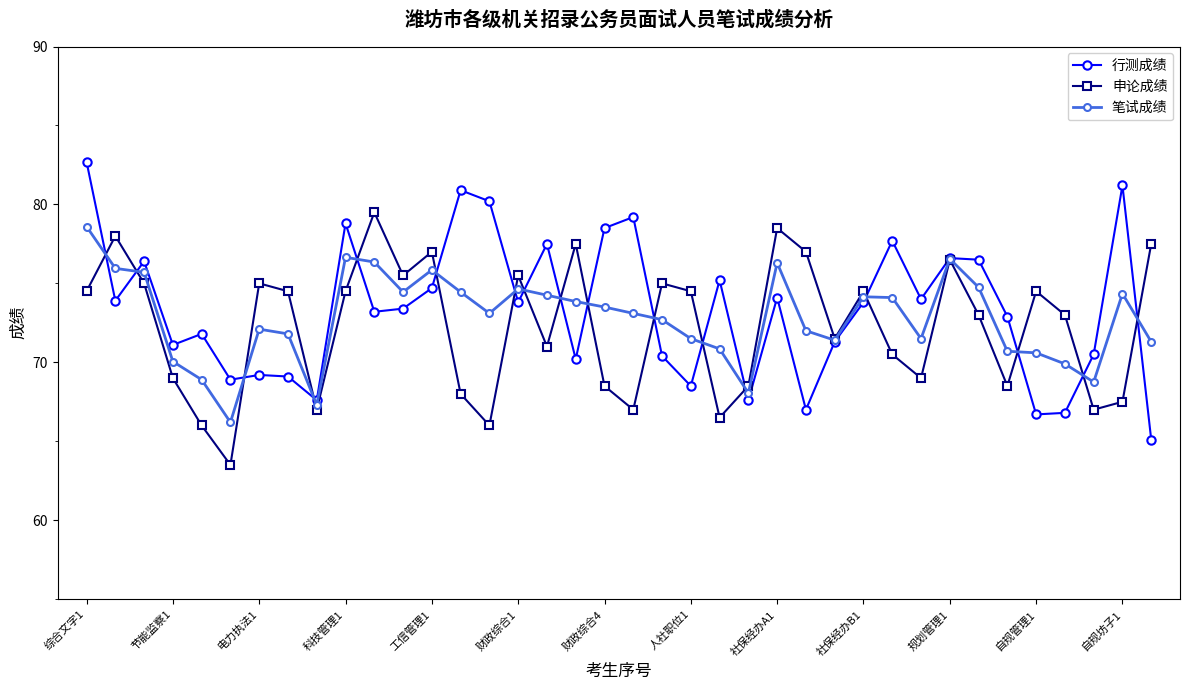

Is this an area chart (filled region under the line)?

No